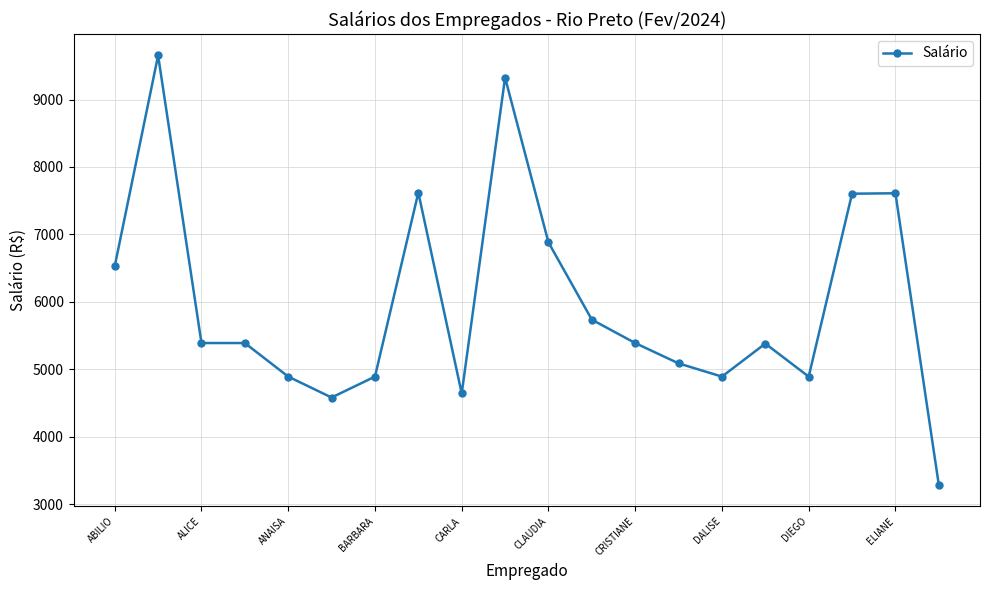

What is the difference between the maximum and minimum values?

6364.2